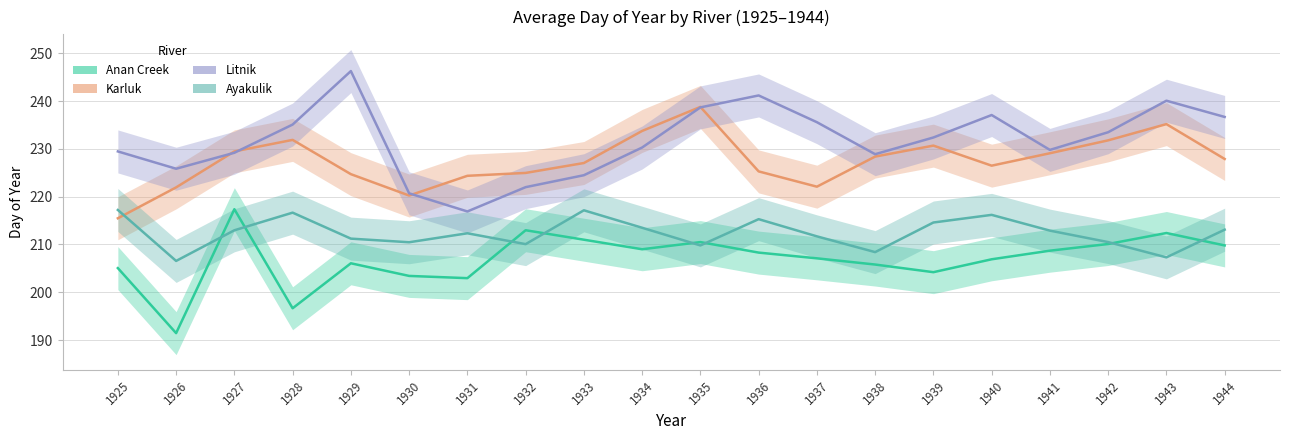

At which label does Karluk reach its minimum?

1925